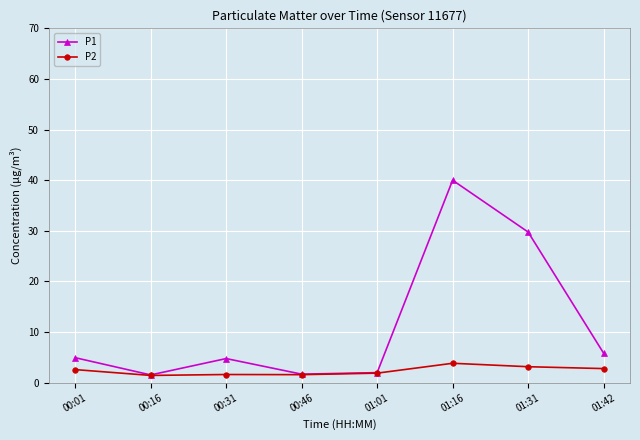

The value of P1 at 01:31 is 29.8. True or false?

True